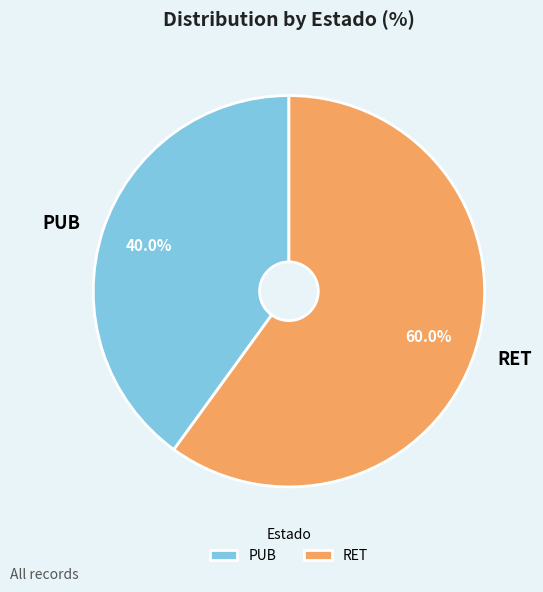

Which category has the biggest portion of the pie?

RET